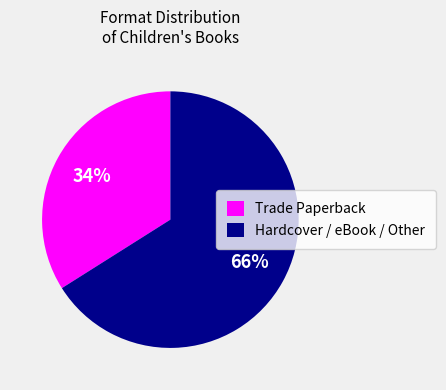

Rank the categories by value from highest to lowest.

Hardcover / eBook / Other, Trade Paperback